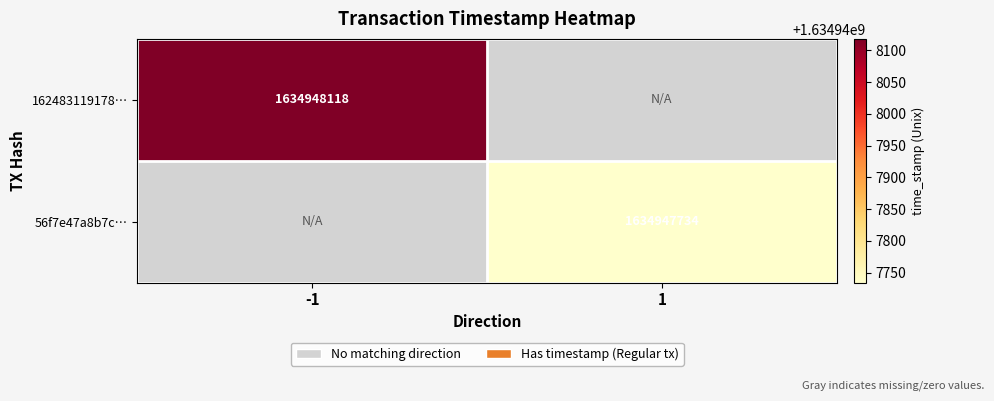

Is the value of 56f7e47a8b7c… at 1 greater than the value of 162483119178… at -1?

No